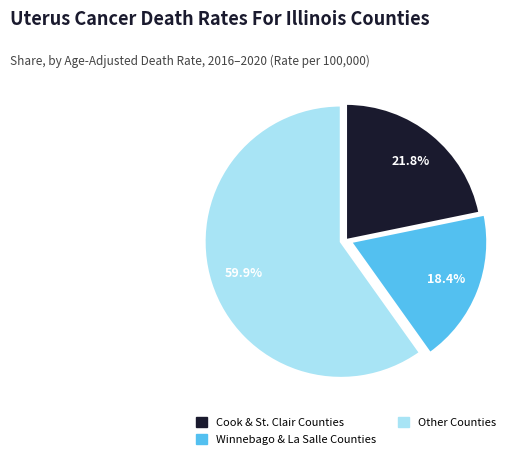

Is there a majority slice in this chart?

Yes